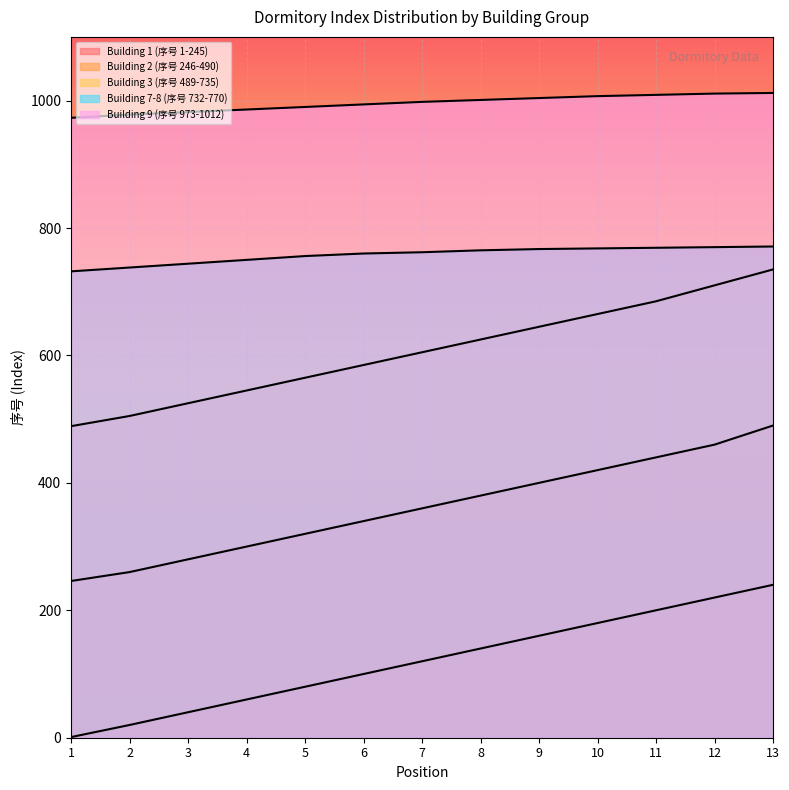

True or false: Building 7-8 (序号 732-770) has a value of 424 at 1.

False